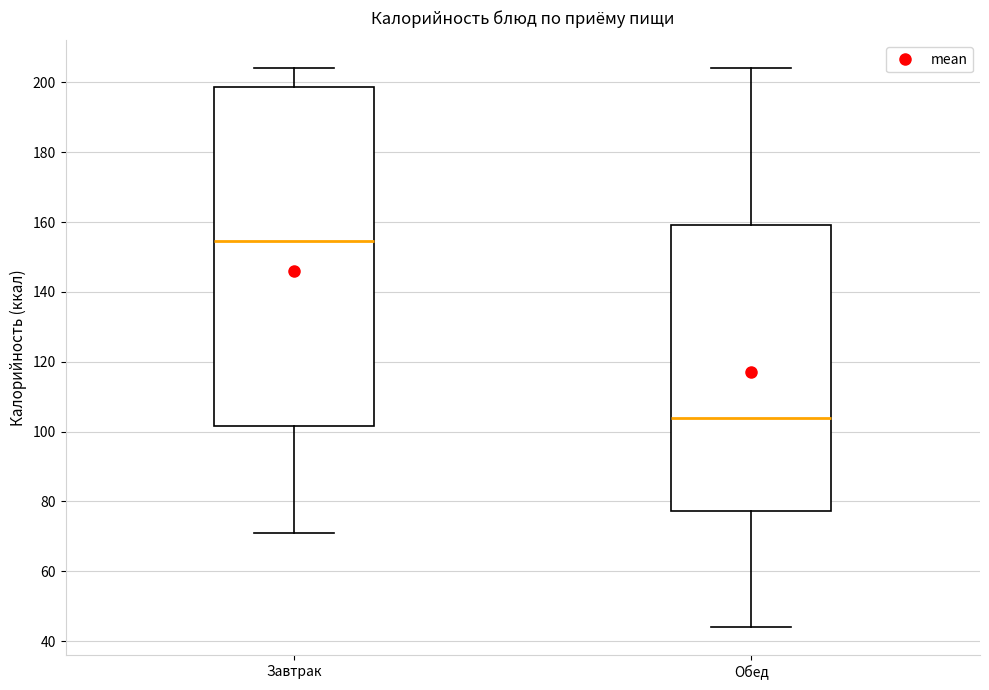

Which box has the highest median line?

Завтрак